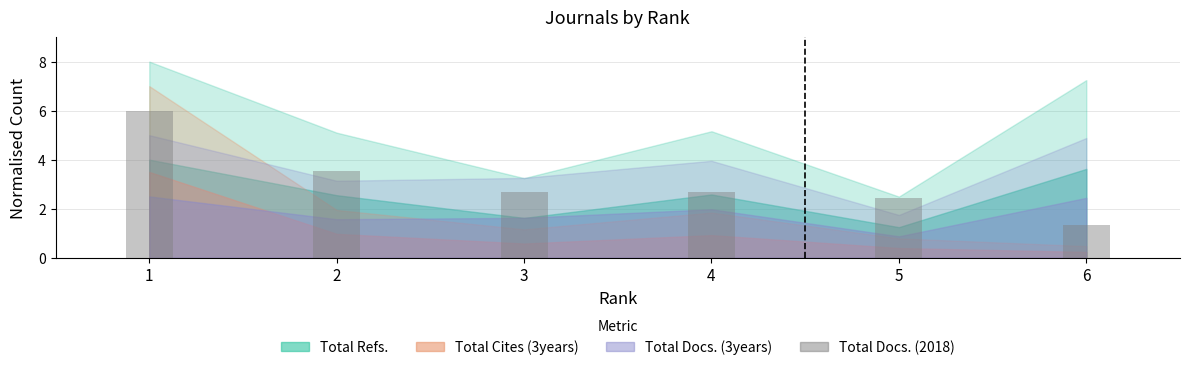

What is the change in value from 1 to 6?

-4.7